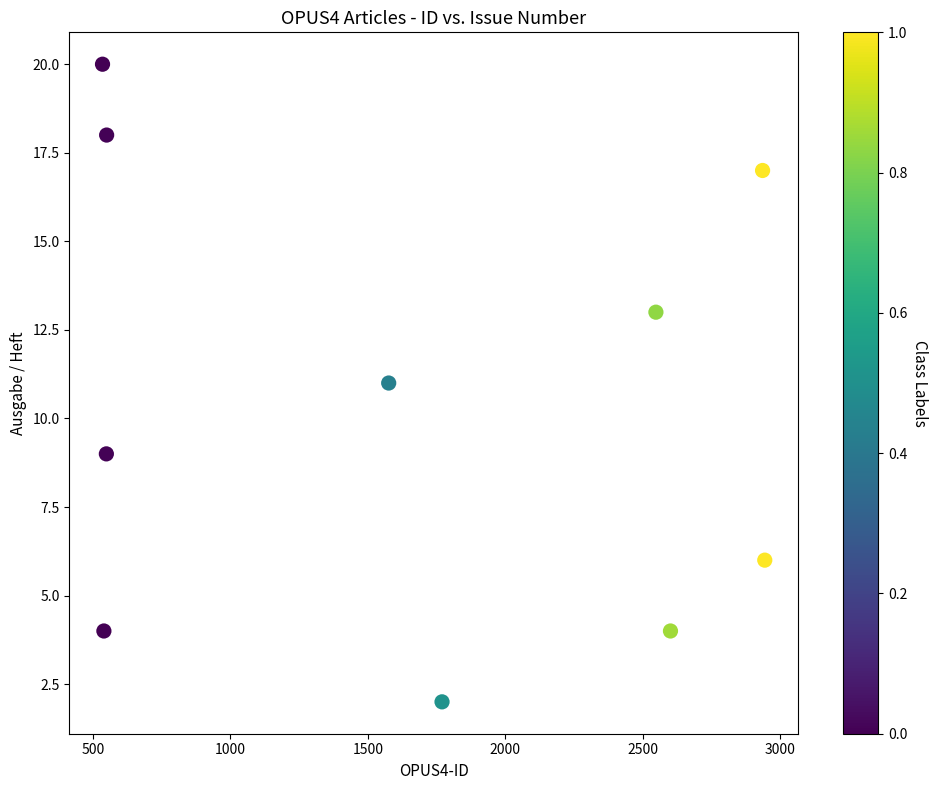

What is the range of X values (max minus min)?

2409